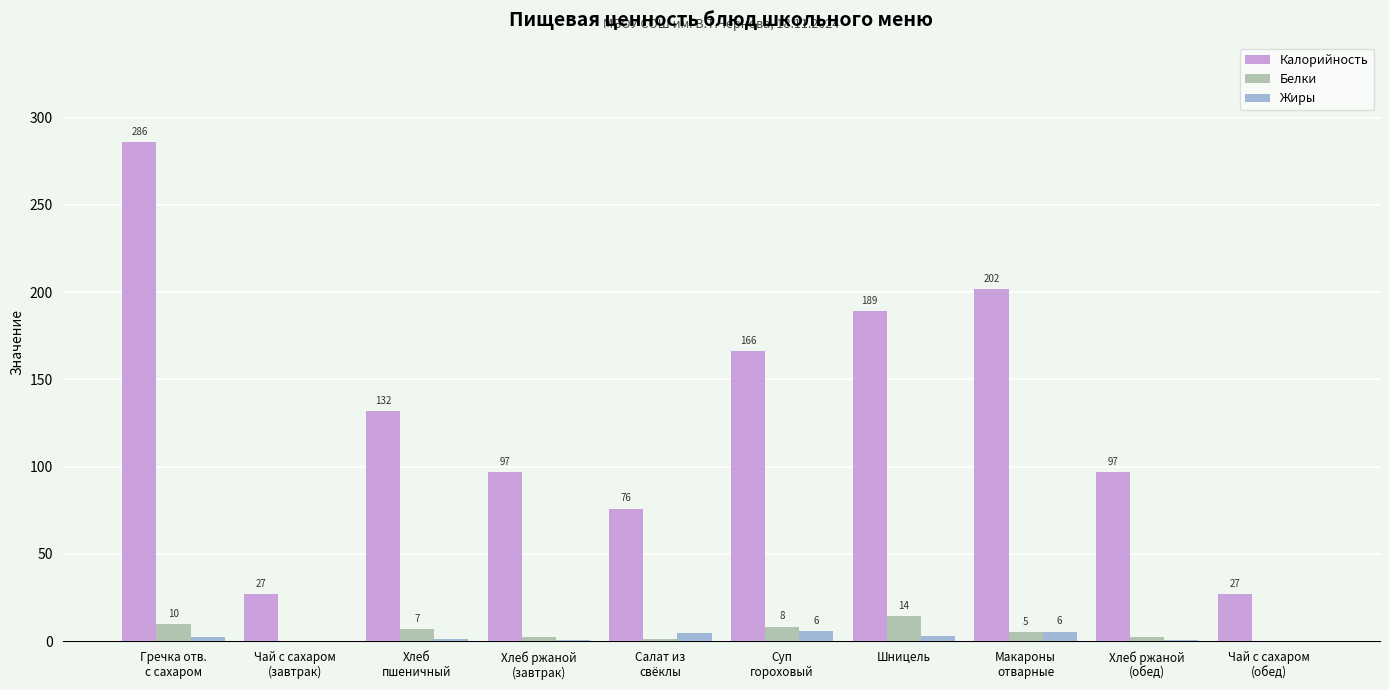

Is the value of Калорийность at Хлеб ржаной
(завтрак) greater than the value of Жиры at Хлеб
пшеничный?

Yes